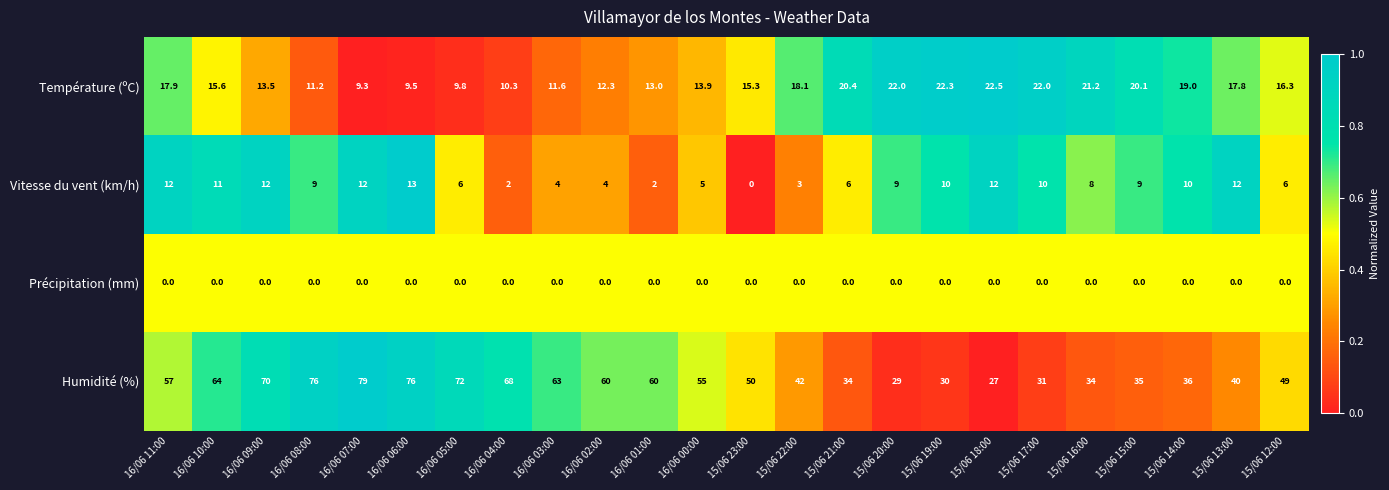

What is the total value across all series at 16/06 00:00?

73.9